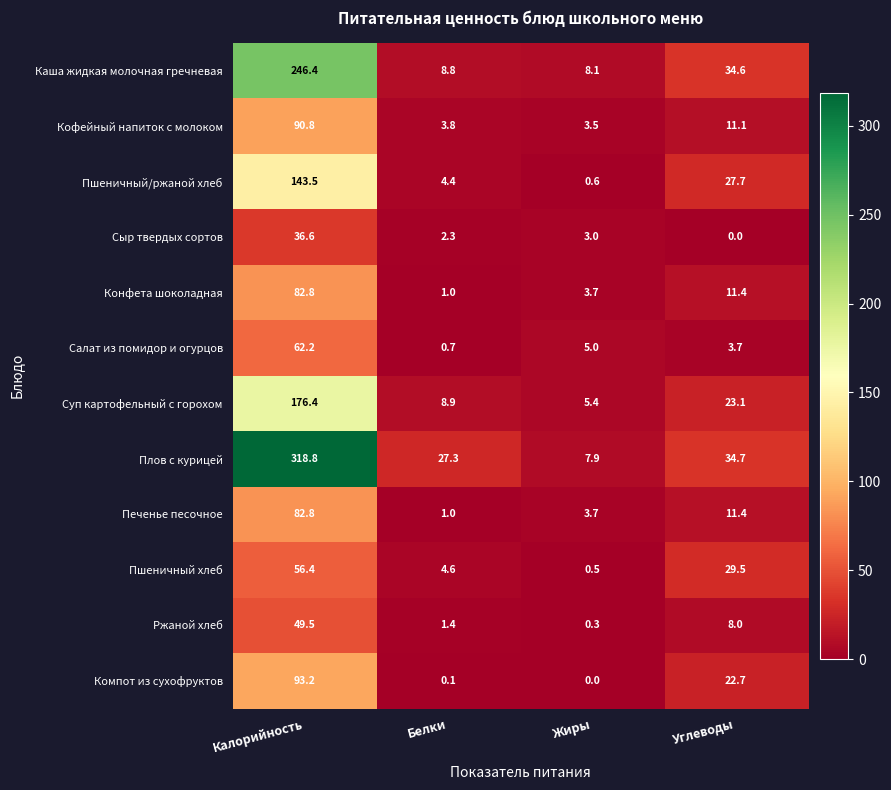

What is the greatest value displayed?

318.8